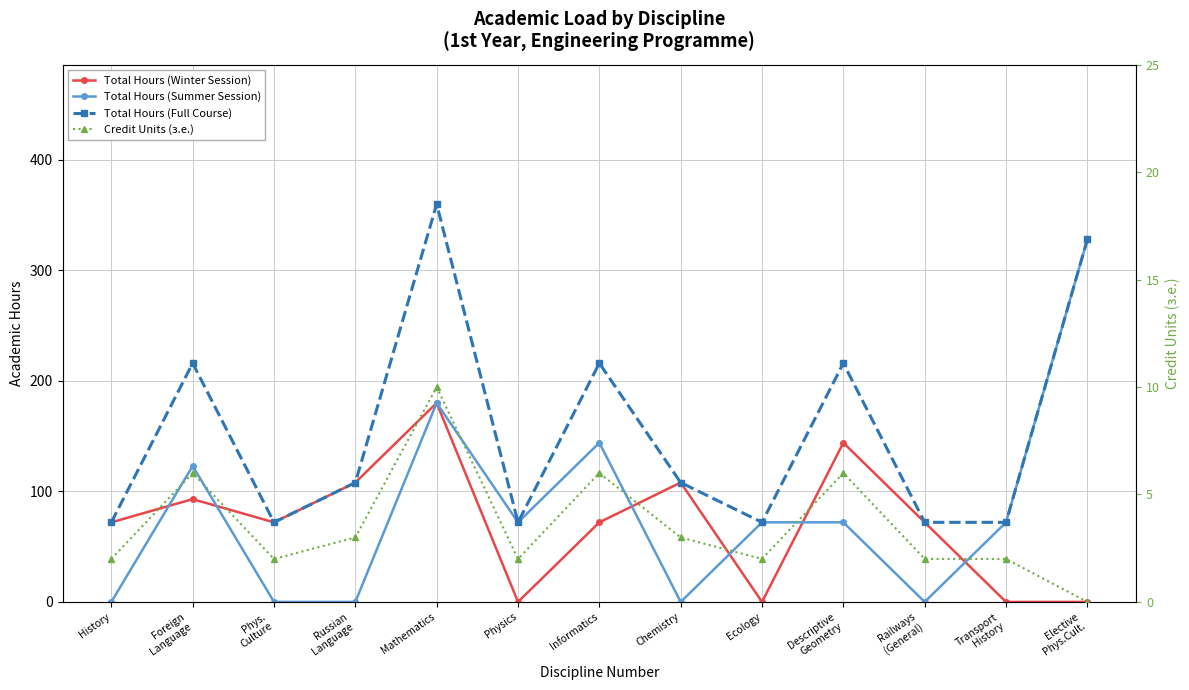

List the series in order of their peak value, highest first.

Total Hours (Full Course), Total Hours (Summer Session), Total Hours (Winter Session), Credit Units (з.е.)